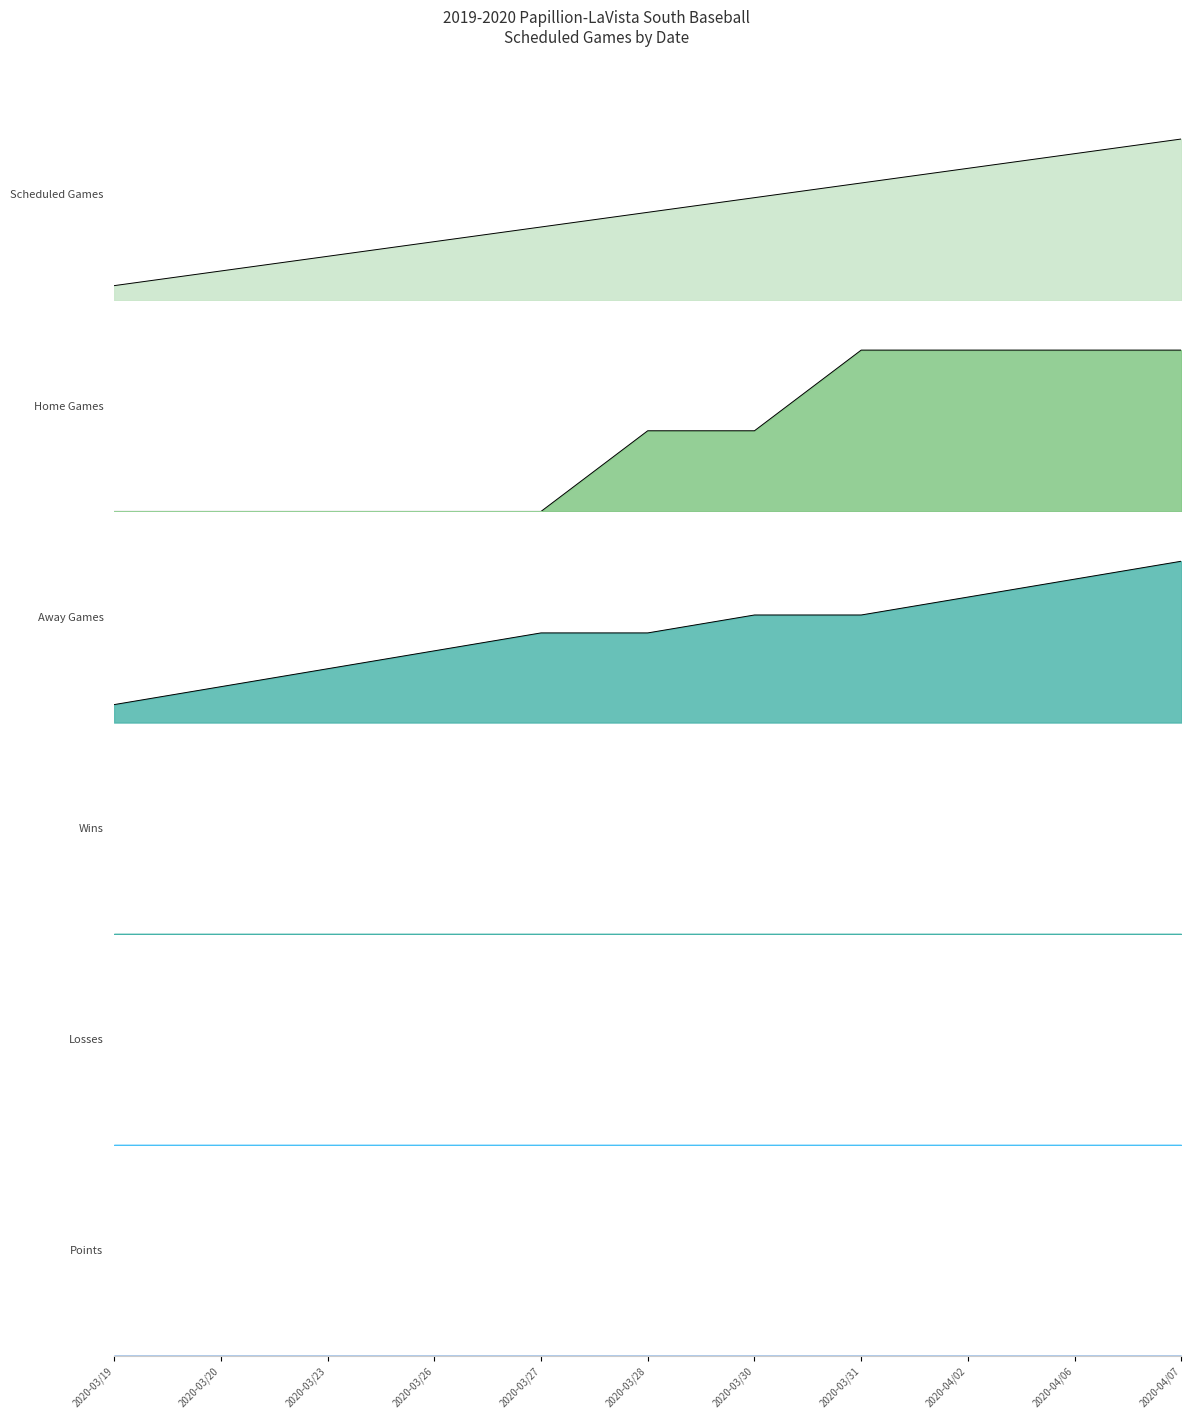

How many data points does each series have?

11